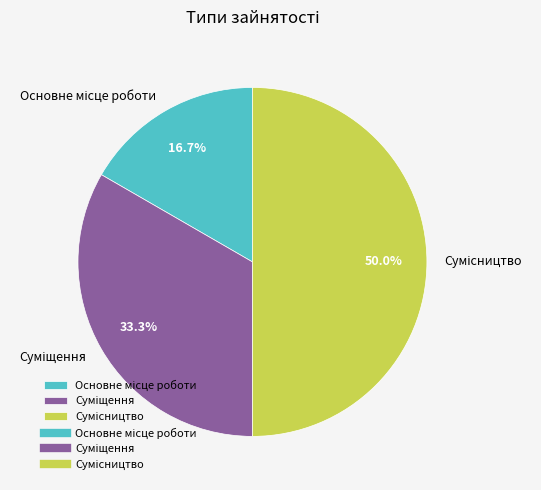

Rank the categories by value from highest to lowest.

Сумісництво, Суміщення, Основне місце роботи